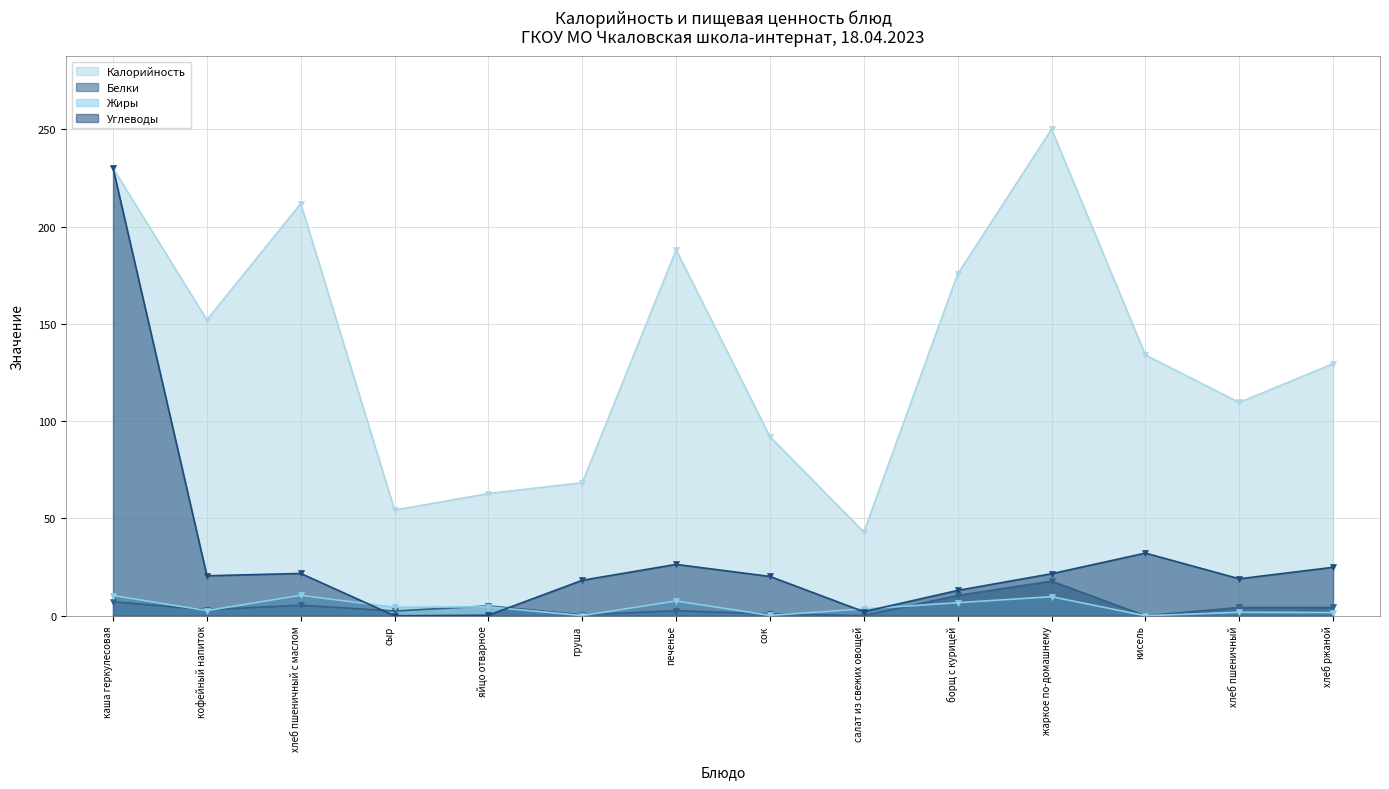

What is the total value across all series at сыр?

61.1